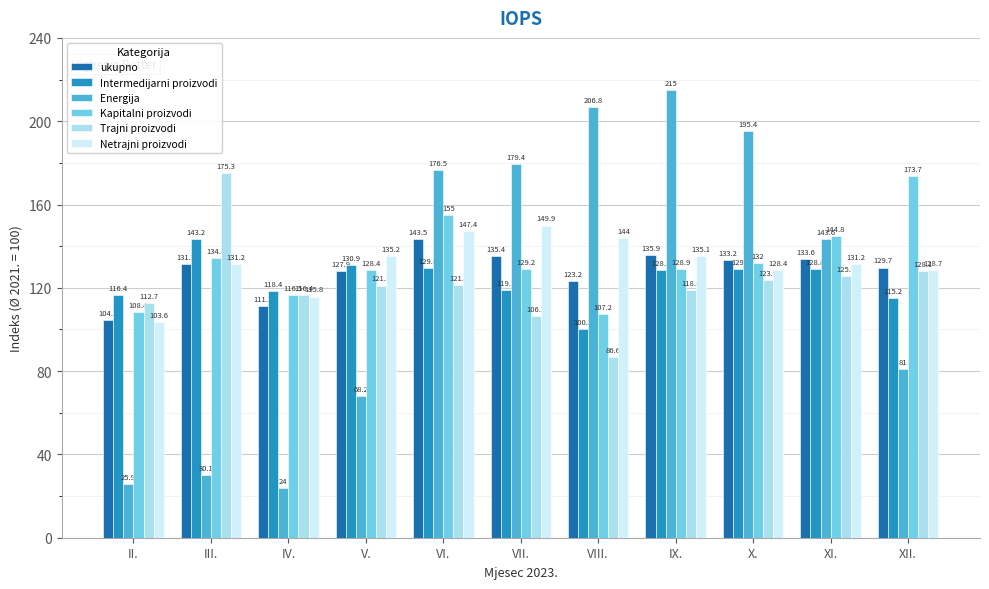

What is the difference between the ukupno values at XII. and VIII.?

6.5